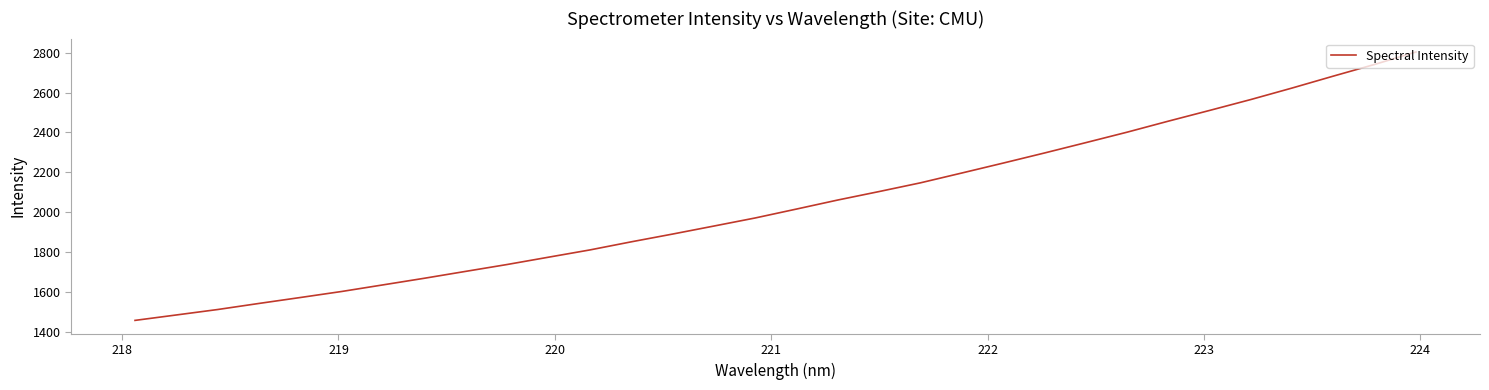

Reading right to left, transcribe all the data shown in this chart.

2804.3	2742.0	2683.3	2623.4	2565.6	2510.7	2456.8	2401.4	2348.8	2296.8	2246.1	2196.3	2147.1	2103.3	2060.8	2015.3	1970.5	1929.9	1889.6	1850.6	1809.9	1773.5	1736.8	1702.4	1667.7	1634.4	1601.3	1571.0	1541.2	1510.6	1483.2	1455.9